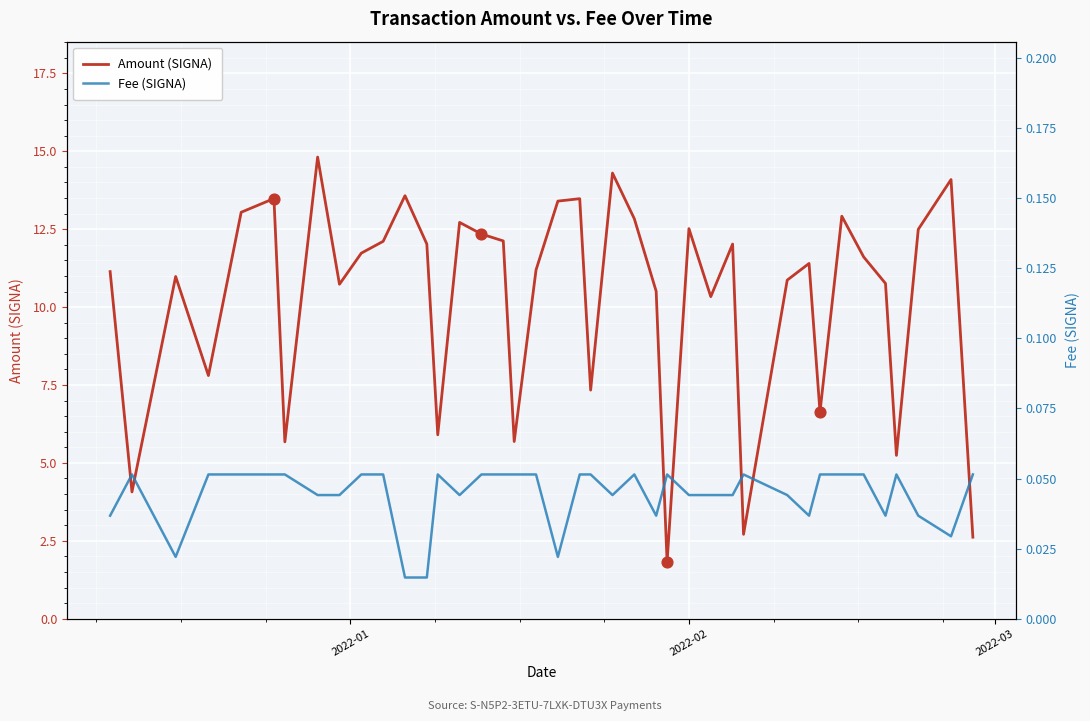

Which series contains the highest Y value?

Amount (SIGNA)